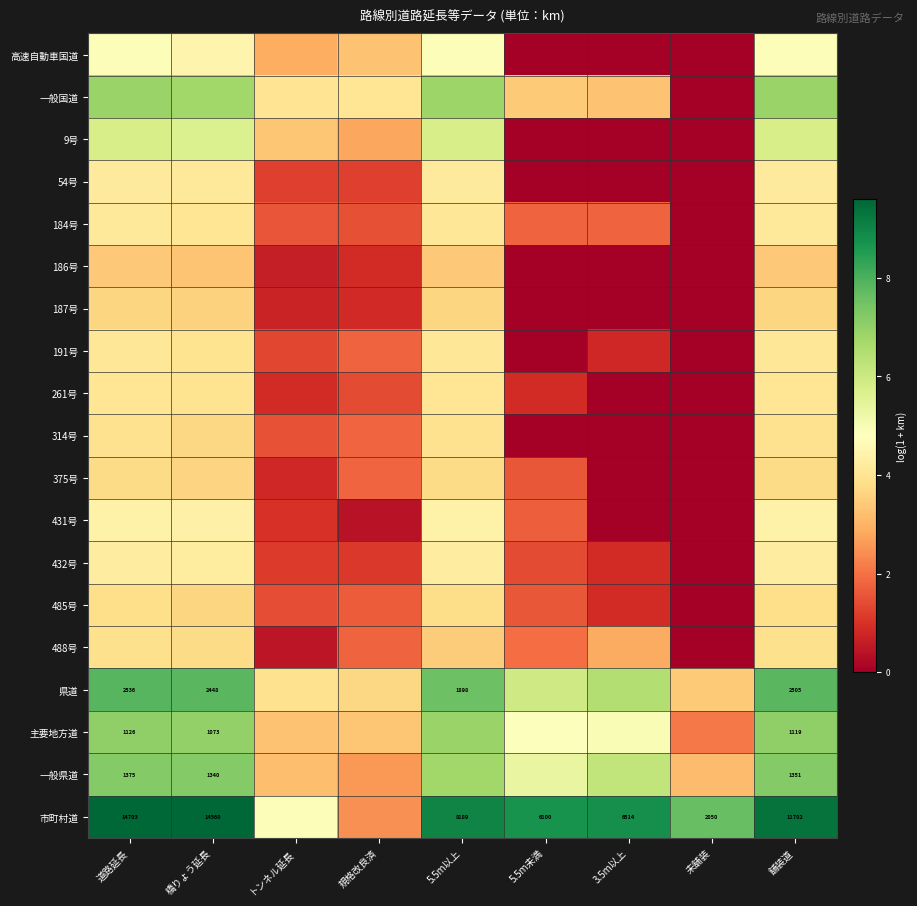

Count the number of data series in this chart.

19